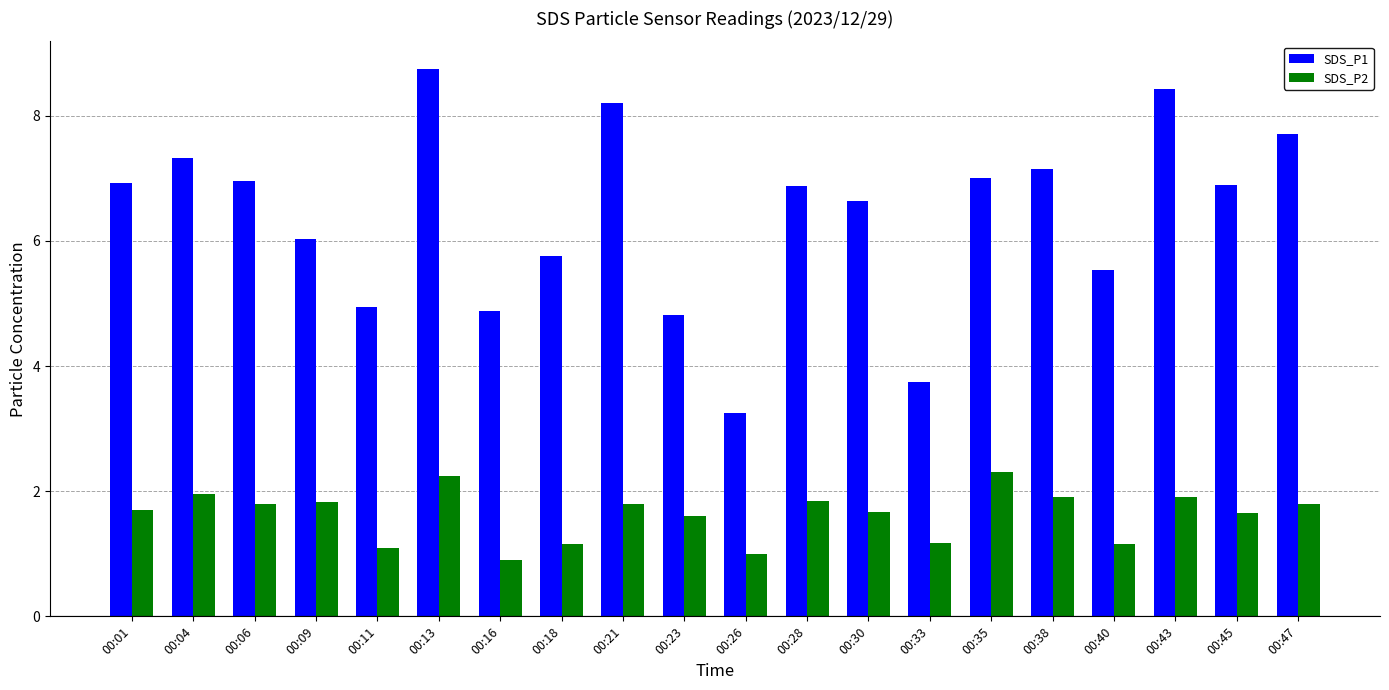

What is the difference between the highest and lowest values at 00:30?

5.0